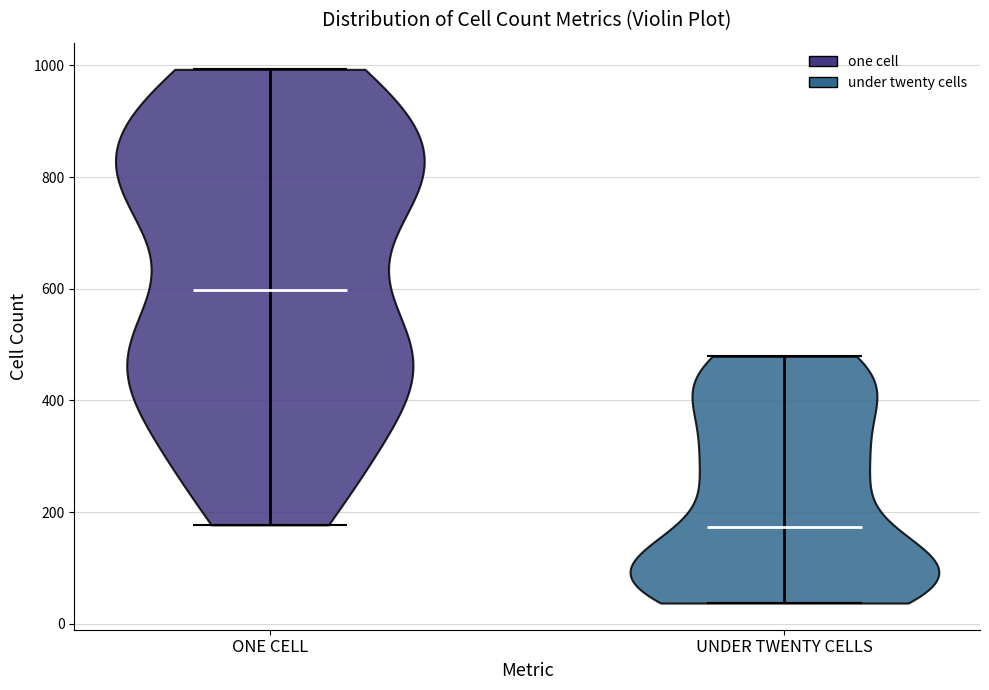

Reading left to right, read every violin against the y-axis: where its median line is, and the lowest and highest points it reaches. The values are not printed on the chart, so give them approximately, as read against the axis.

ONE CELL: median line 600, lowest point 180, highest point 1000
UNDER TWENTY CELLS: median line 180, lowest point 40, highest point 480